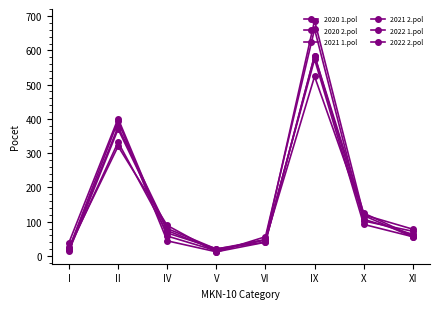

At VI, list the series in order from smallest to largest.

2020 1.pol, 2022 1.pol, 2020 2.pol, 2022 2.pol, 2021 2.pol, 2021 1.pol